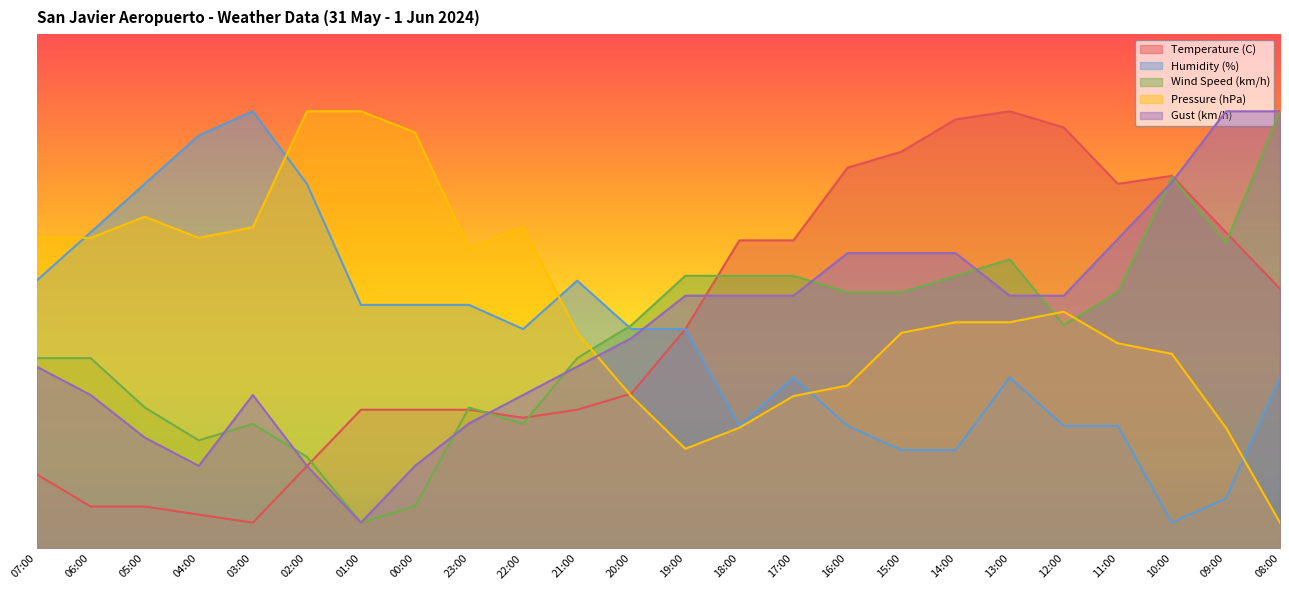

Reading left to right, what are all the values shown in this chart?

Temperature (C): 14.4	8.1	8.1	6.6	5.0	16.0	27.0	27.0	27.0	25.4	27.0	30.1	42.6	59.9	59.9	74.0	77.2	83.4	85.0	81.9	70.9	72.5	61.5	50.5
Humidity (%): 52.1	61.5	70.9	80.3	85.0	70.9	47.4	47.4	47.4	42.6	52.1	42.6	42.6	23.8	33.2	23.8	19.1	19.1	33.2	23.8	23.8	5.0	9.7	33.2
Wind Speed (km/h): 37.0	37.0	27.4	21.0	24.2	17.8	5.0	8.2	27.4	24.2	37.0	43.4	53.0	53.0	53.0	49.8	49.8	53.0	56.2	43.4	49.8	72.2	59.4	85.0
Pressure (hPa): 60.4	60.4	64.5	60.4	62.4	85.0	85.0	80.9	58.3	62.4	41.9	29.6	19.4	23.5	29.6	31.7	41.9	44.0	44.0	46.0	39.9	37.8	23.5	5.0
Gust (km/h): 35.3	29.8	21.6	16.0	29.8	16.0	5.0	16.0	24.3	29.8	35.3	40.9	49.1	49.1	49.1	57.4	57.4	57.4	49.1	49.1	60.2	71.2	85.0	85.0